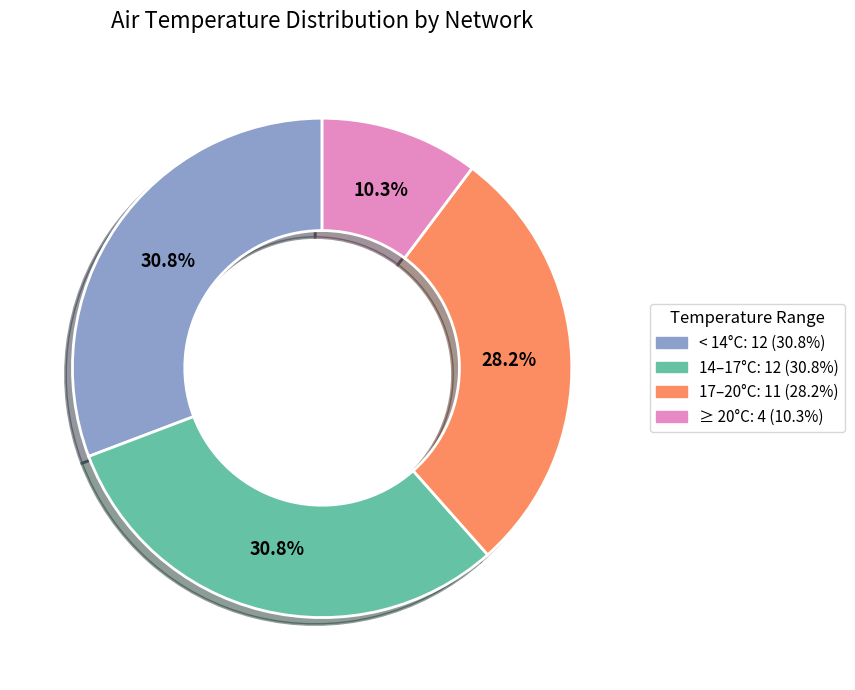

Is there a majority slice in this chart?

No